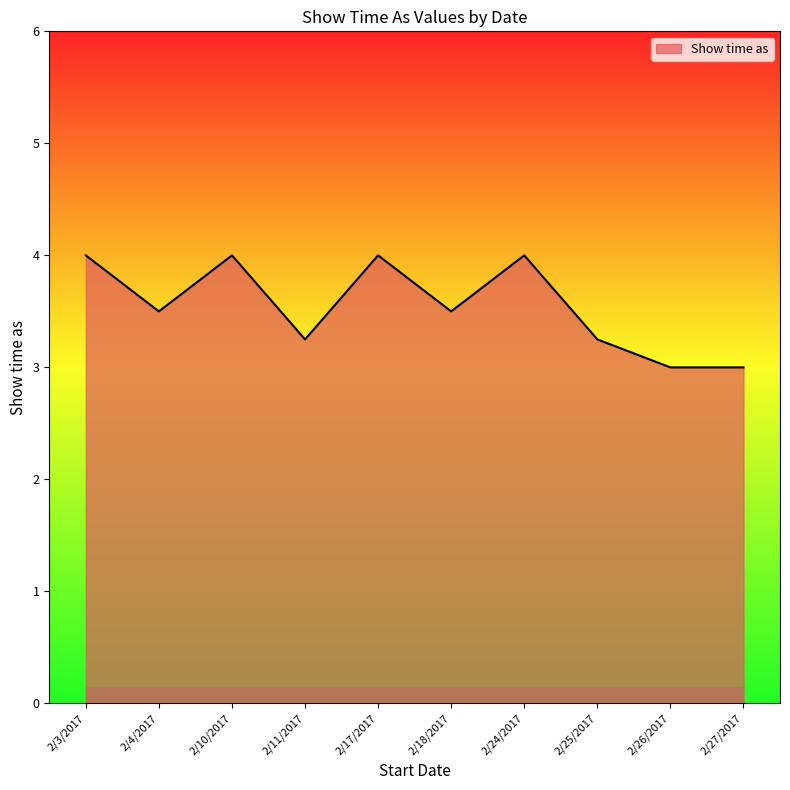

What is the ratio of the value at 2/17/2017 to the value at 2/11/2017?

1.2